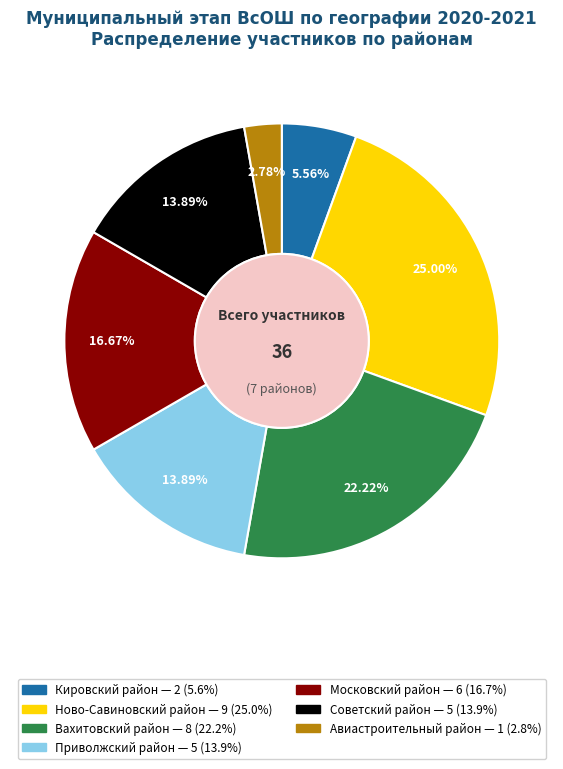

True or false: Московский район accounts for 3% of the total.

False